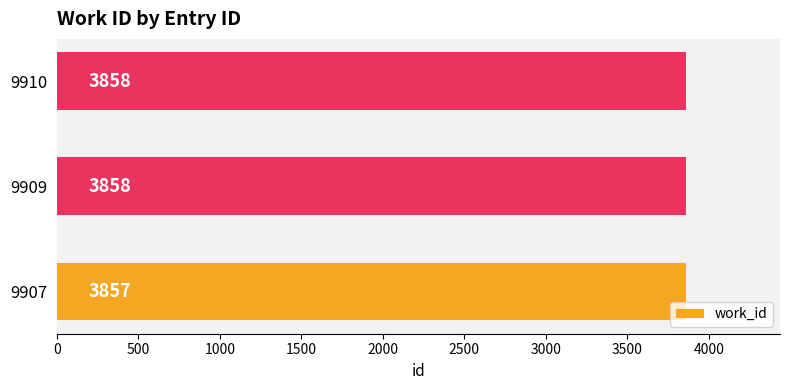

Reading top to bottom, transcribe all the data shown in this chart.

9910=3858	9909=3858	9907=3857